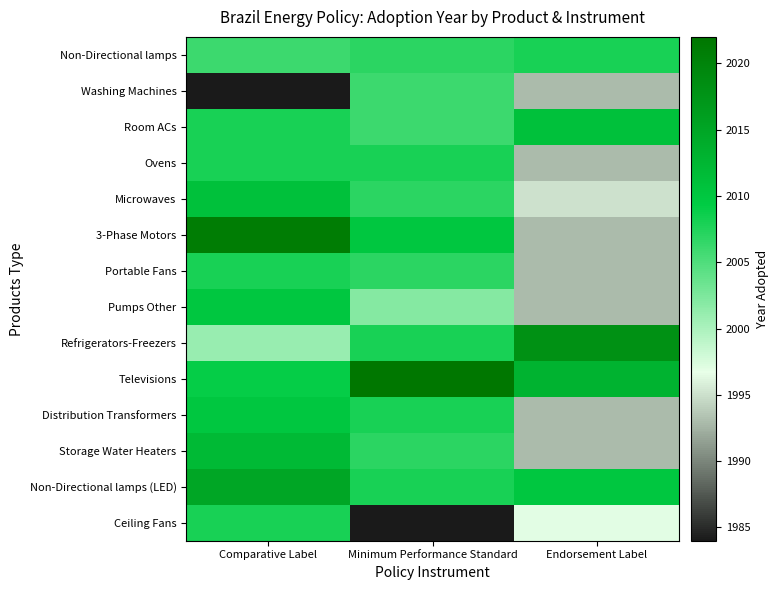

The Room ACs series shows 2708.5 at Comparative Label. True or false?

False